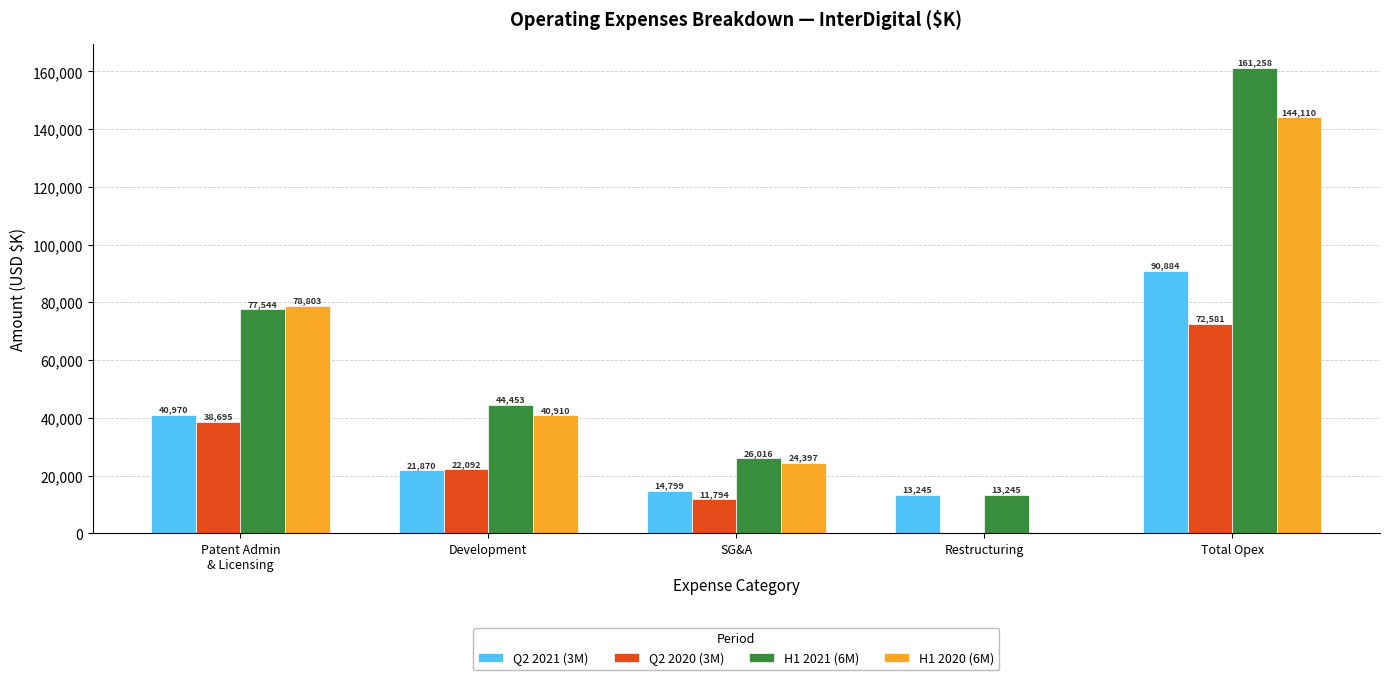

Is the value of Q2 2021 (3M) at Restructuring greater than the value of H1 2021 (6M) at Development?

No